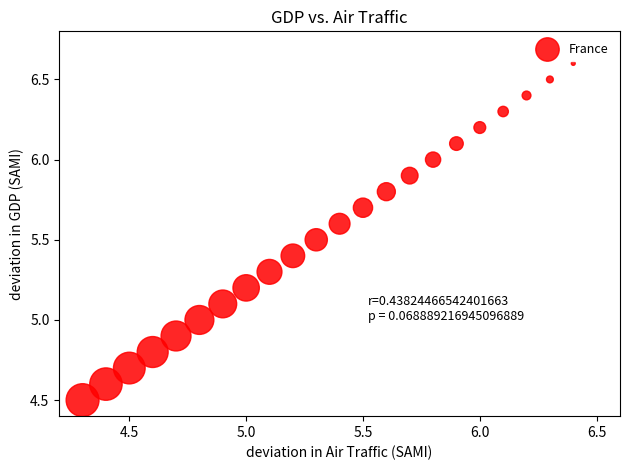

What is the range of X values (max minus min)?

2.1